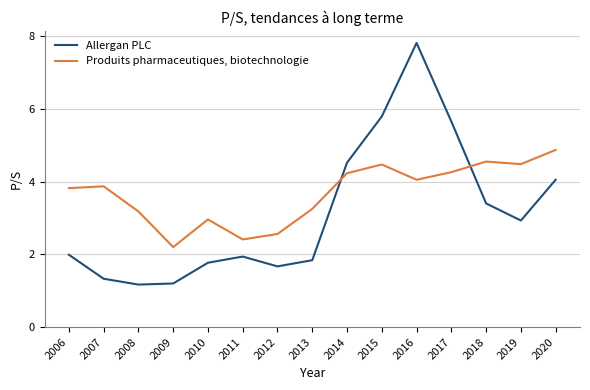

What is the average value of the Allergan PLC series?

3.1